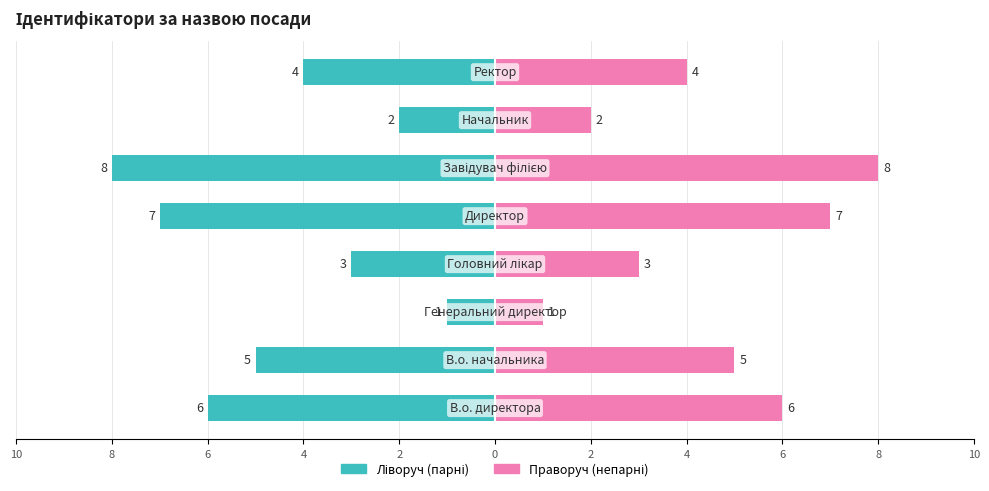

What is the difference between the second highest and second lowest values in the Ідентифікатор (ліворуч) series?

5